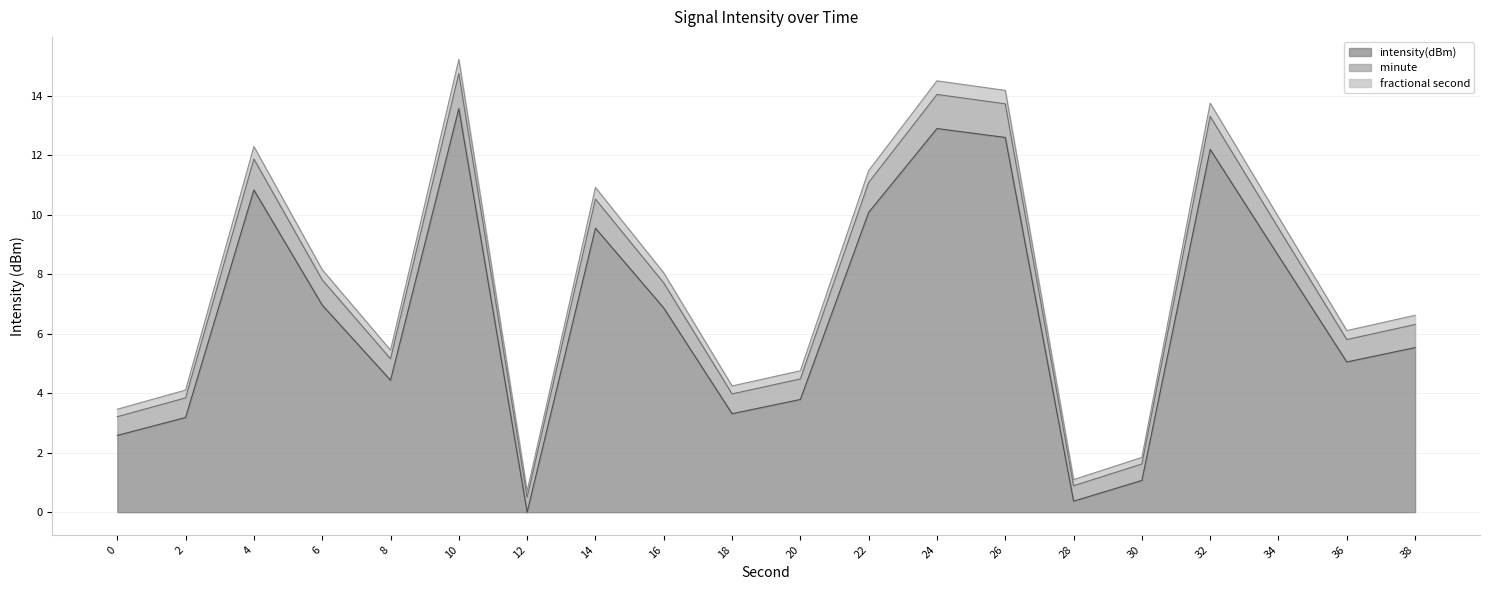

How many interior local valleys (lower than both neighbors) does the data have?

5